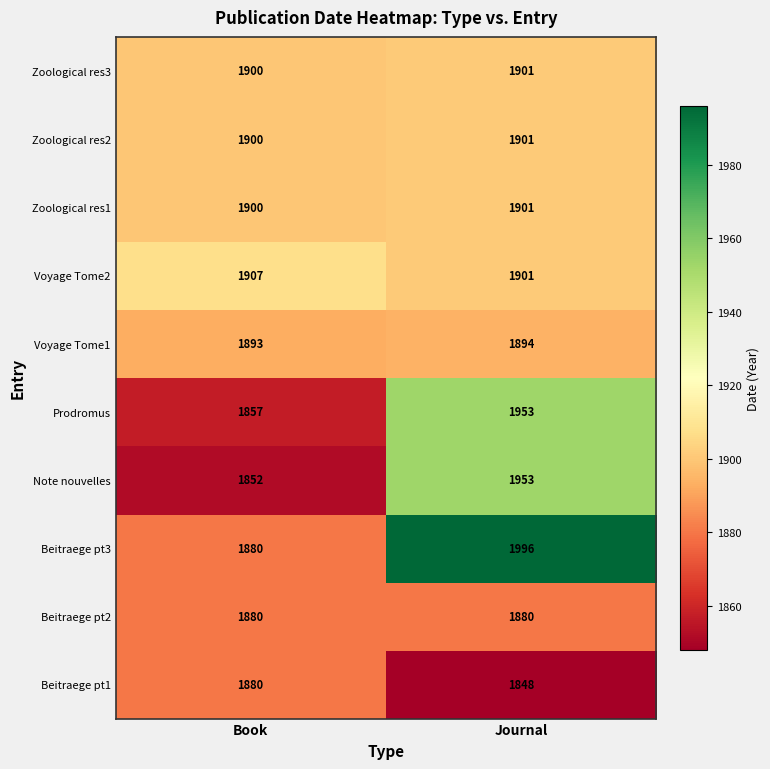

At which category is the sum across all series the highest?

Journal